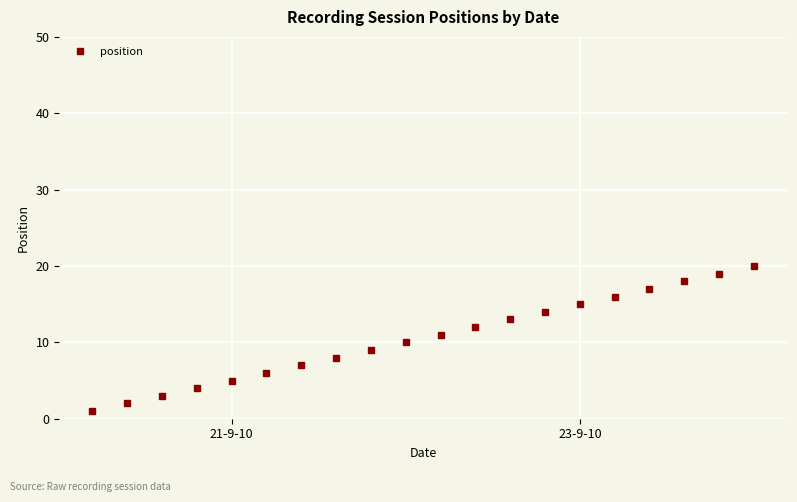

What is the maximum value shown in the chart?

20